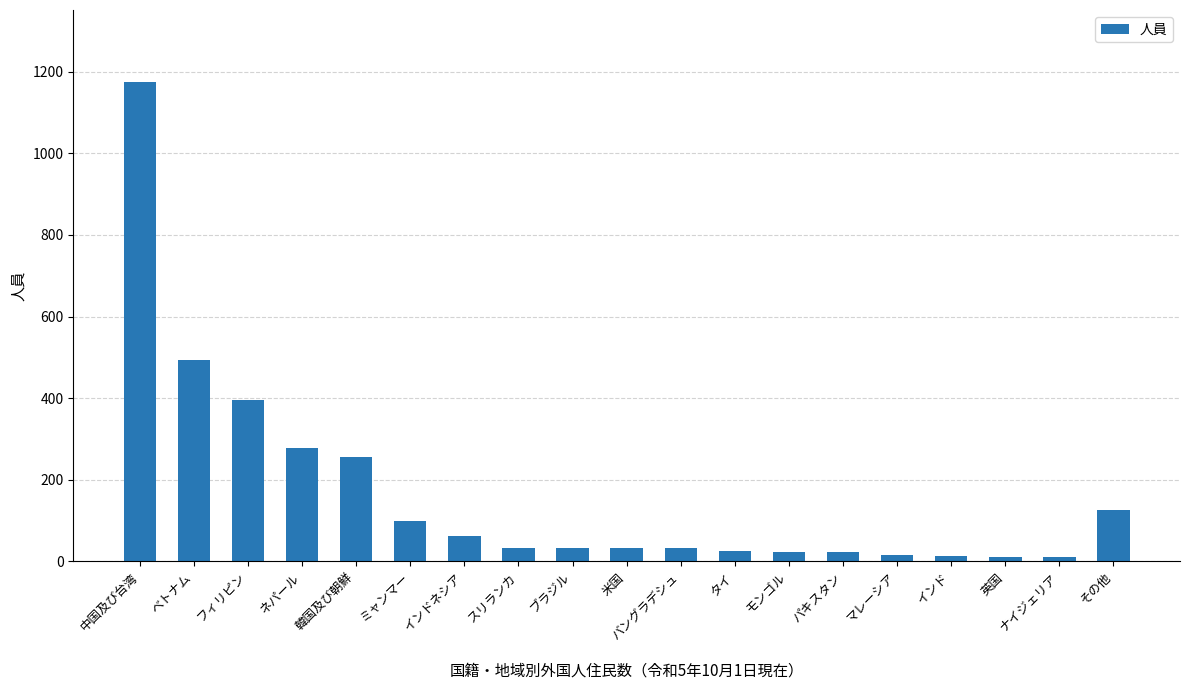

Which label corresponds to the largest value in the chart?

中国及び台湾